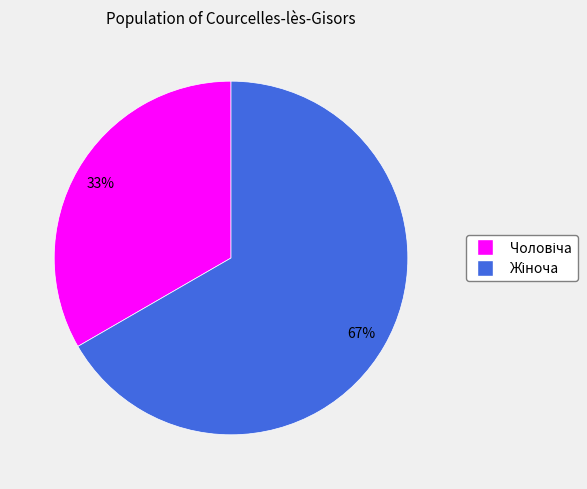

To the nearest percent, what is the average slice percentage?

50%